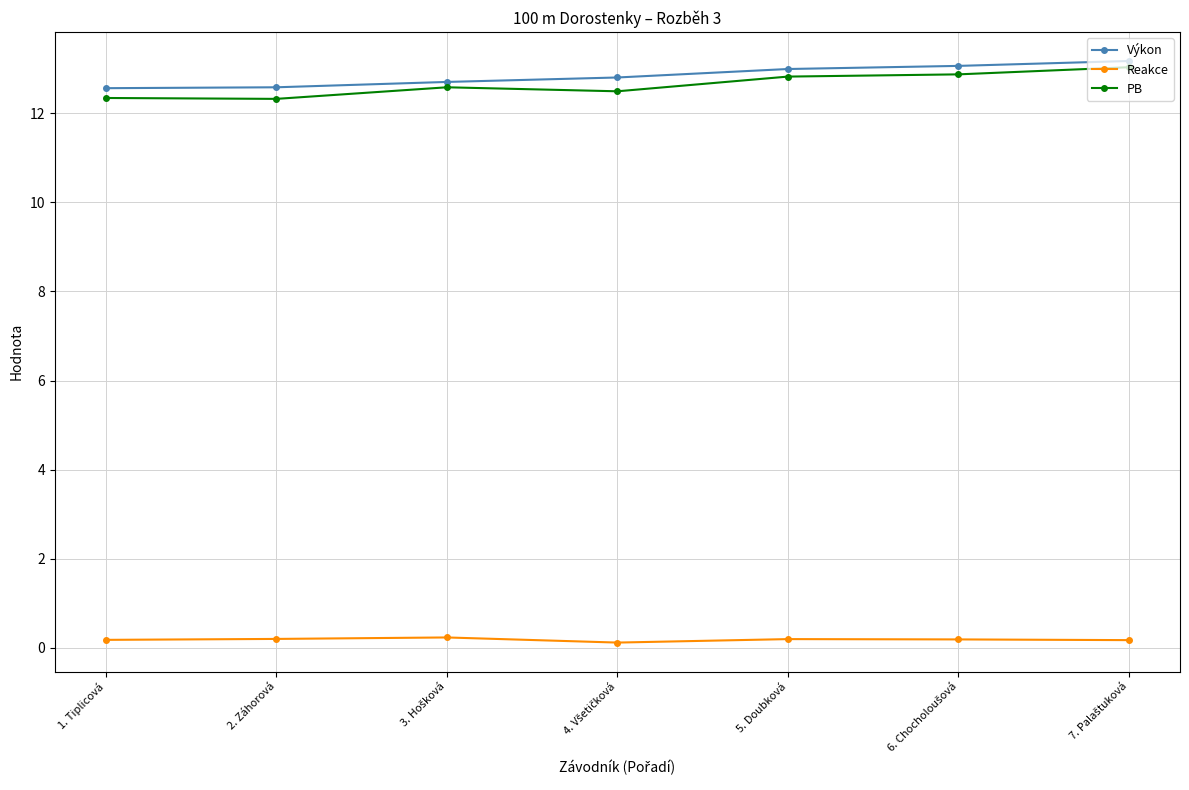

What is the greatest value displayed?

13.2